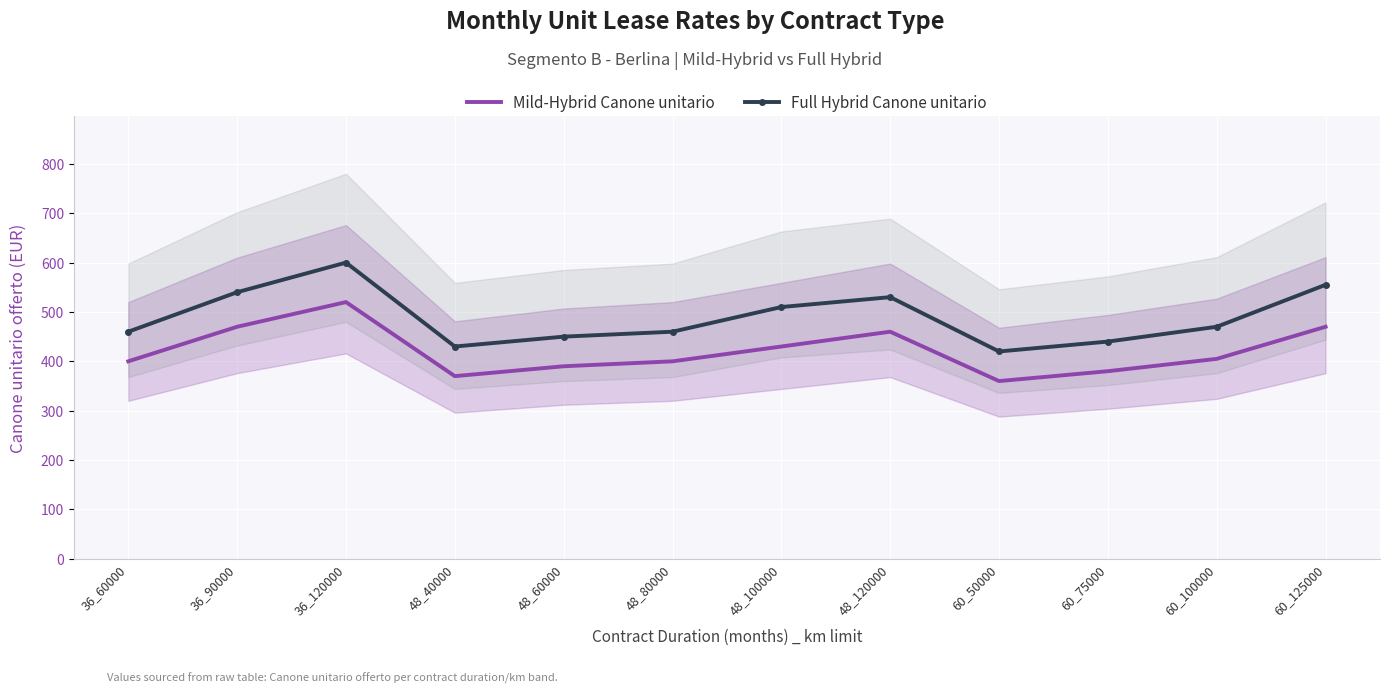

Rank the series by their average value, from lowest to highest.

Mild-Hybrid Canone unitario, Full Hybrid Canone unitario